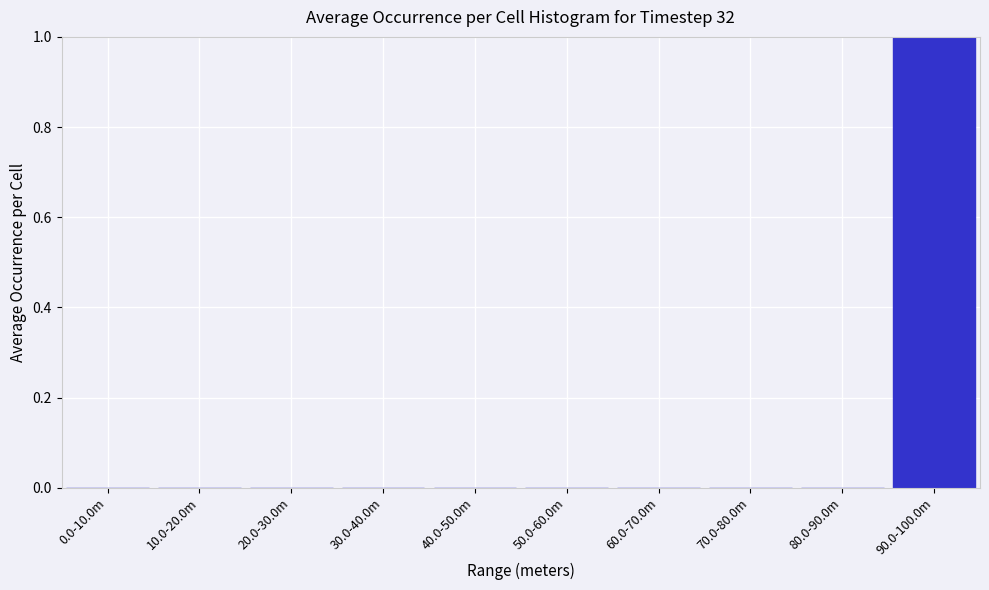

Reading right to left, what are all the values shown in this chart?

90.0-100.0m=1	80.0-90.0m=0	70.0-80.0m=0	60.0-70.0m=0	50.0-60.0m=0	40.0-50.0m=0	30.0-40.0m=0	20.0-30.0m=0	10.0-20.0m=0	0.0-10.0m=0